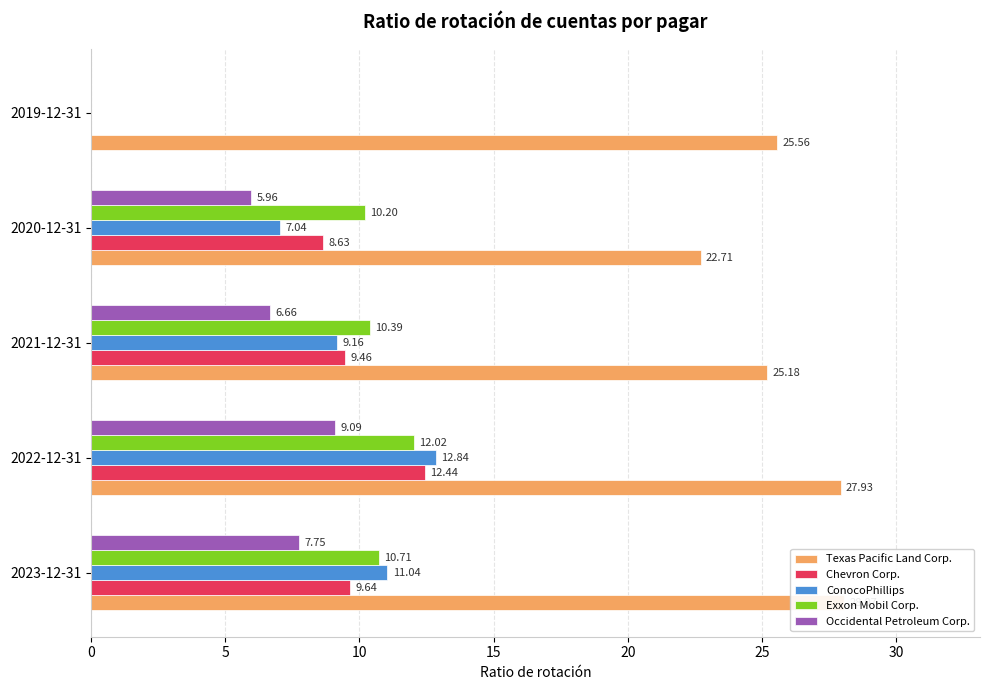

How many groups of bars are there?

5